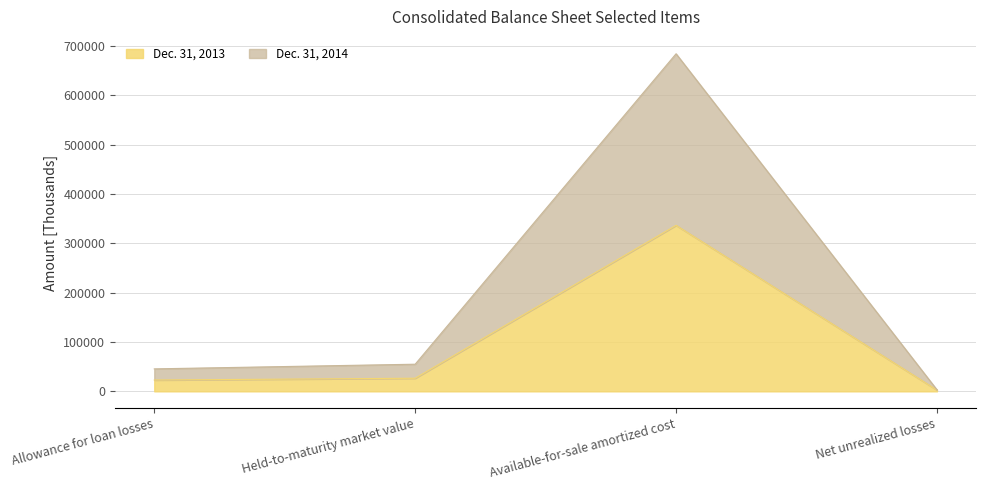

True or false: Dec. 31, 2014 and Dec. 31, 2013 cross at least once.

False